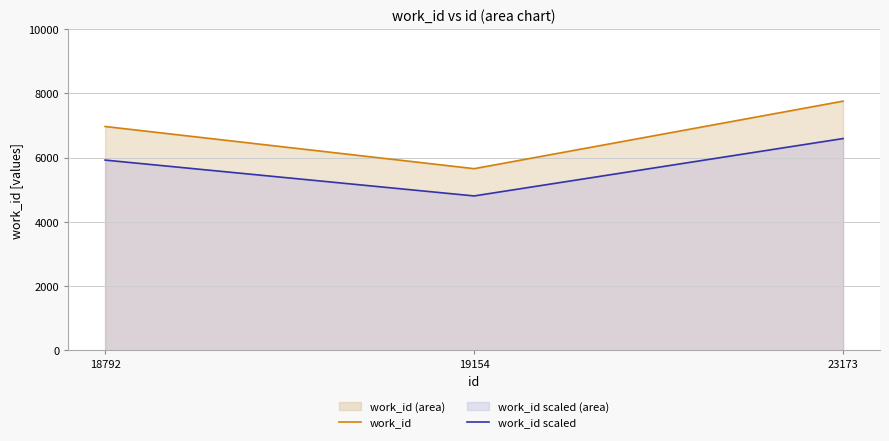

How many data points in work_id are above 6971?

1